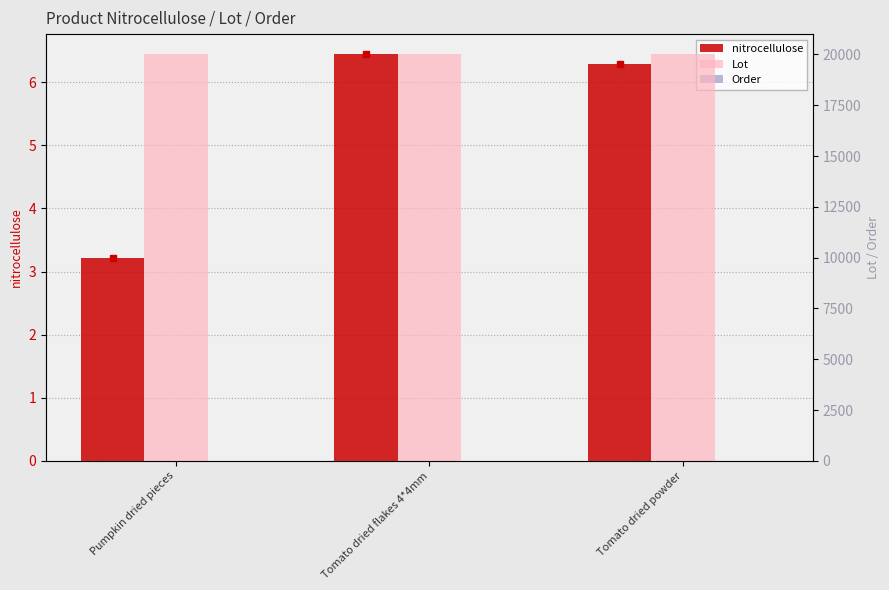

Rank the categories by nitrocellulose value from lowest to highest.

Pumpkin dried pieces, Tomato dried powder, Tomato dried flakes 4*4mm